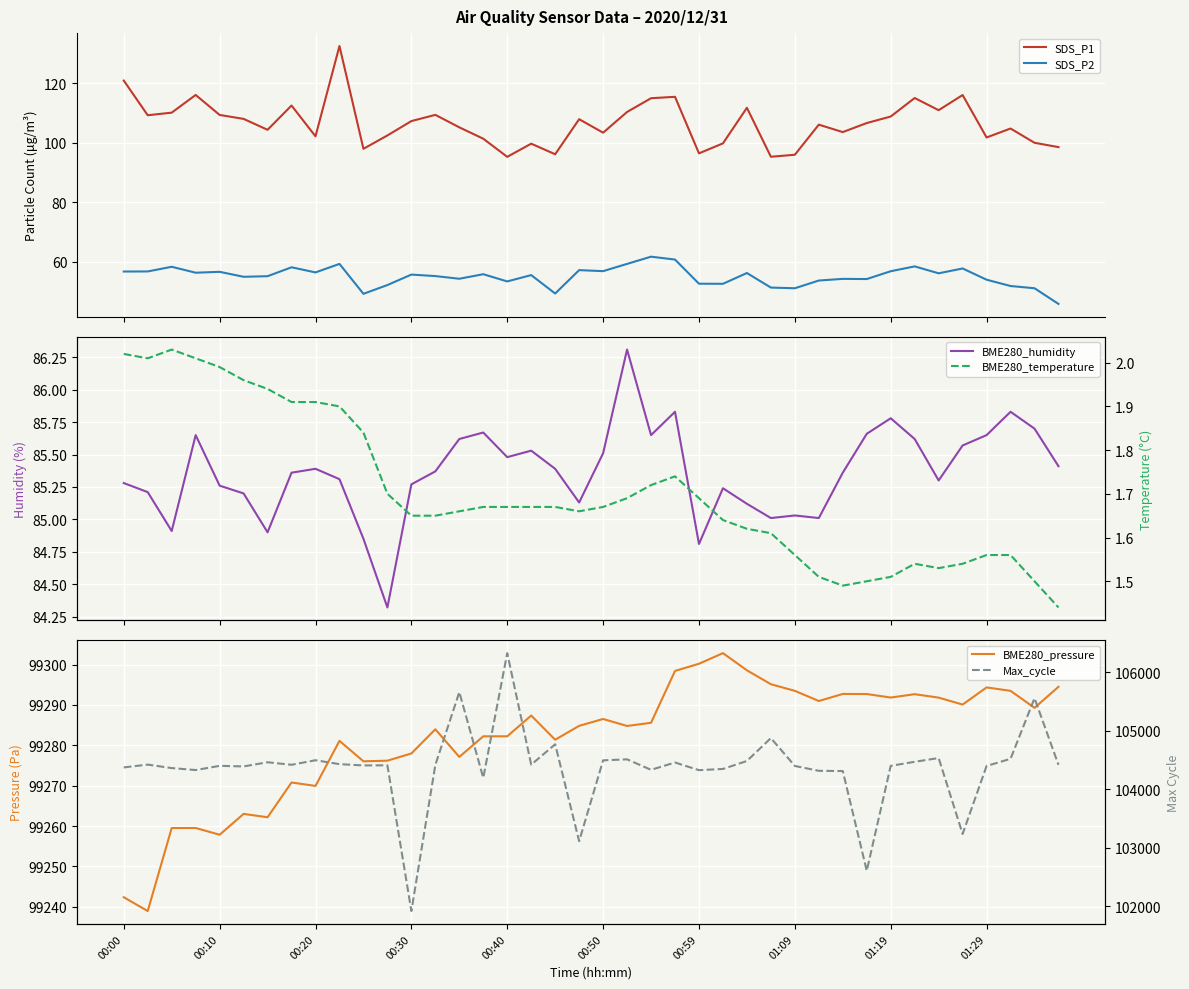

Is it true that Max_cycle equals 37598.7 at 15?

False